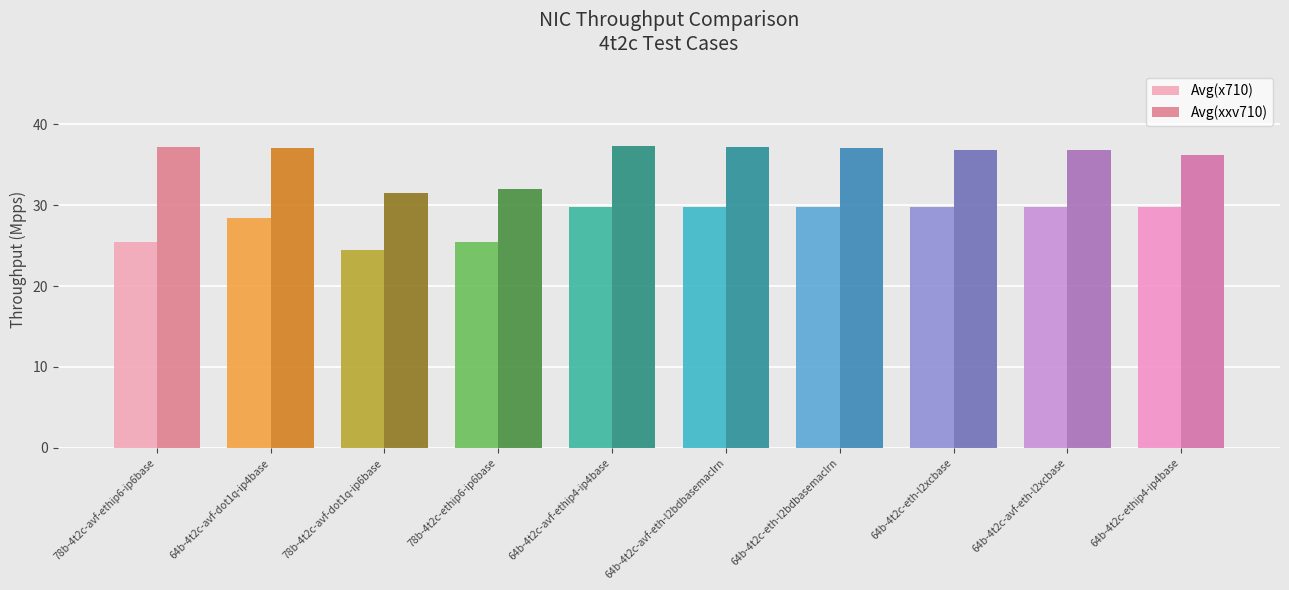

How many values in the Avg(x710) series are below 29?

4